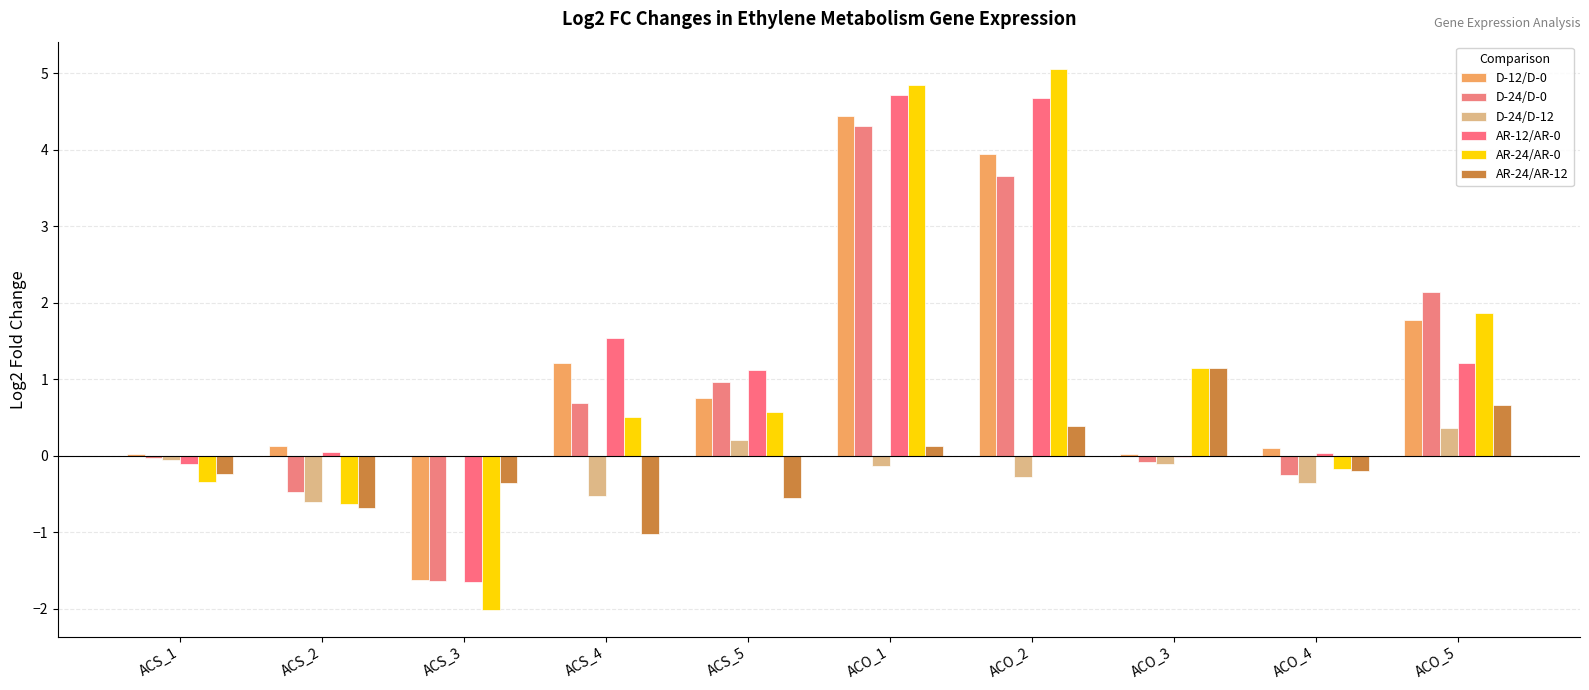

How many data points does each series have?

10